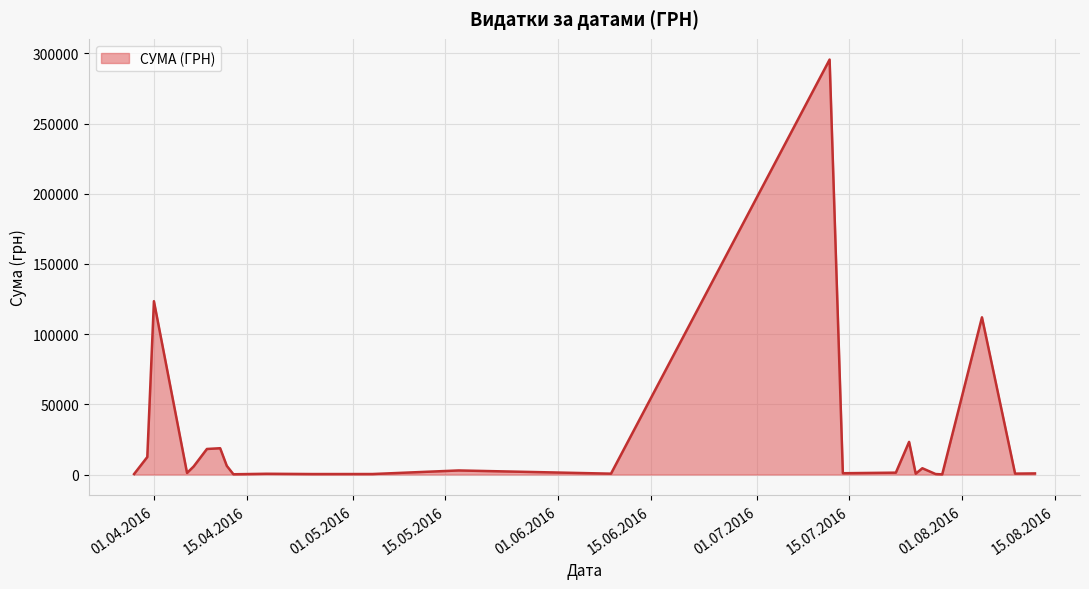

What is the greatest value displayed?

295638.6